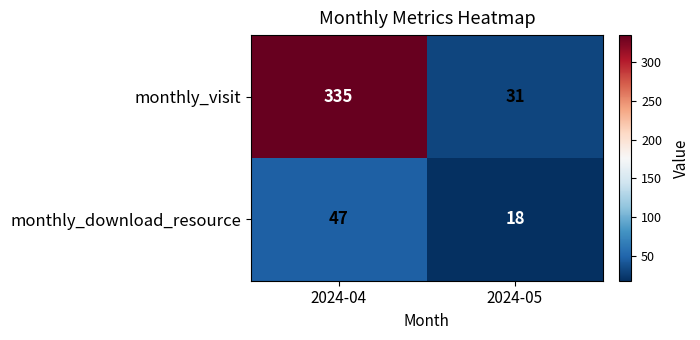

Between 2024-04 and 2024-05, which series saw the biggest shift?

monthly_visit